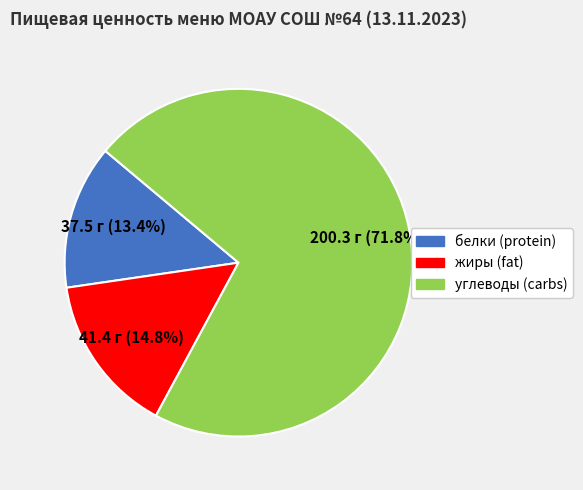

Is there a majority slice in this chart?

Yes